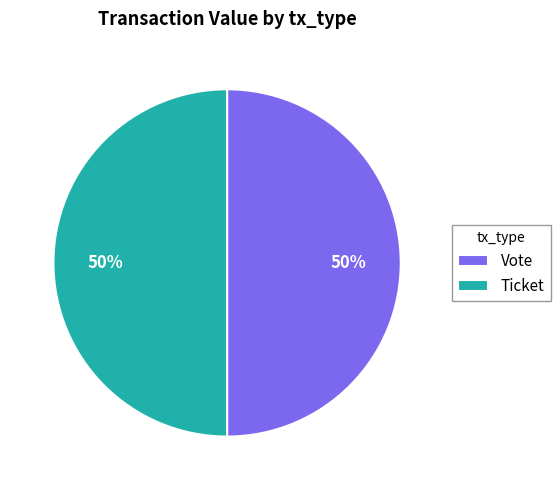

The Ticket slice represents 50% of the pie. True or false?

True